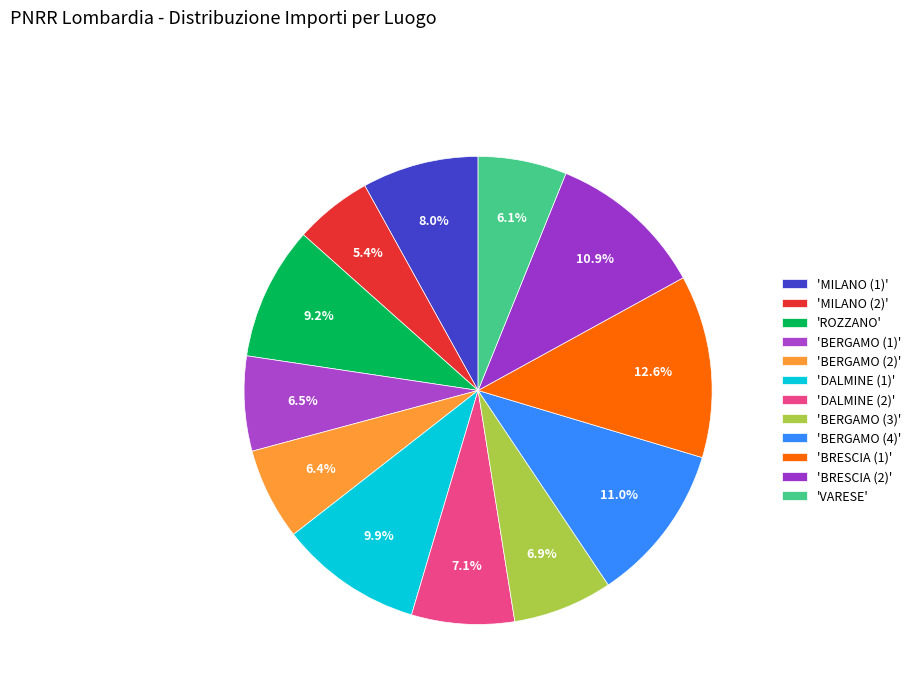

How many segments does this pie chart have?

12